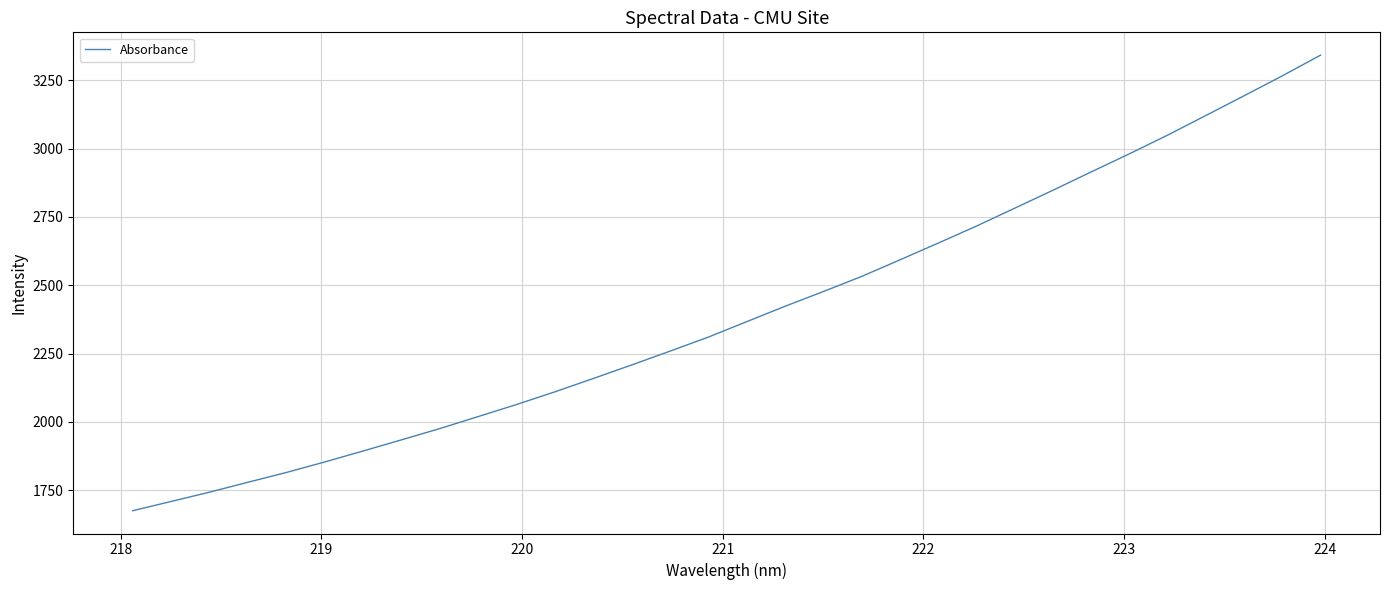

What is the minimum value shown in the chart?

1675.3